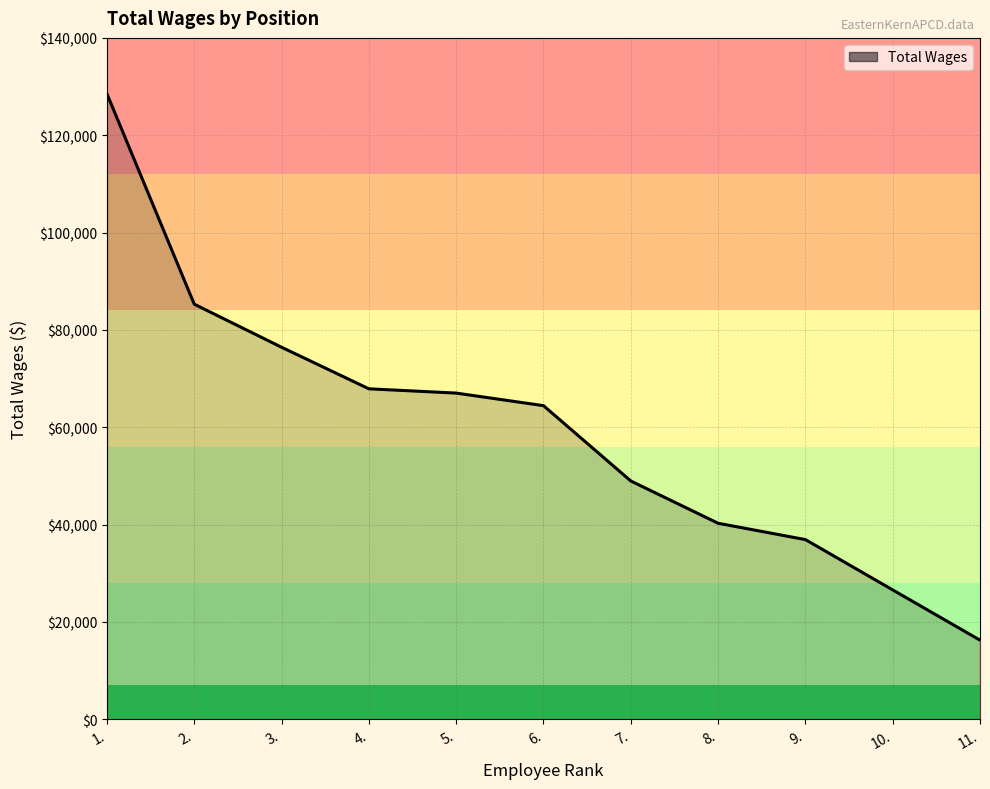

What is the change in value from 3. to 10.?

-49848